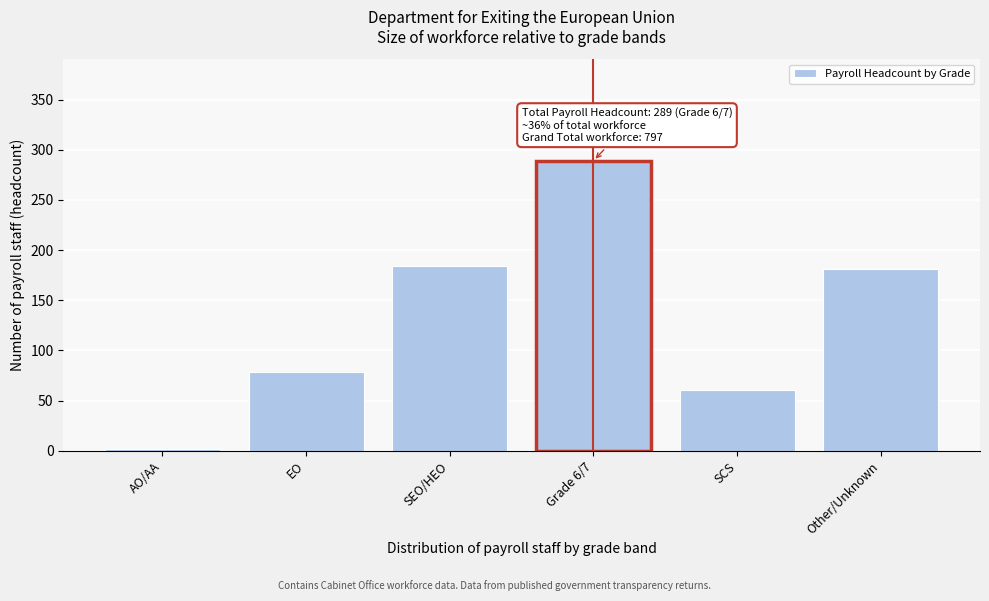

Reading left to right, transcribe all the data shown in this chart.

2	78	184	289	61	181